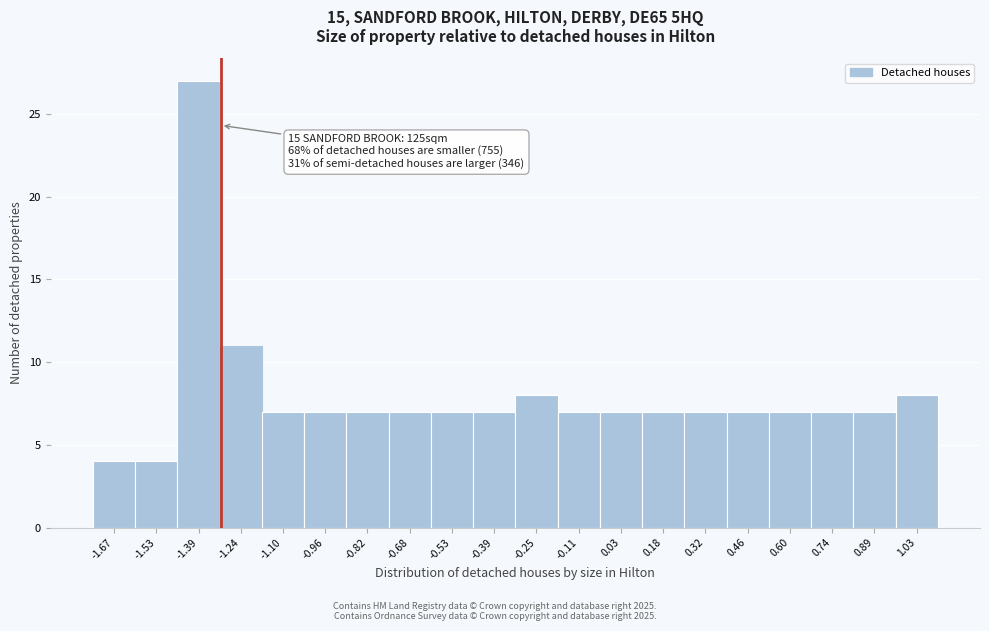

Which range on the x-axis has the tallest bar?

-1.456 to -1.314